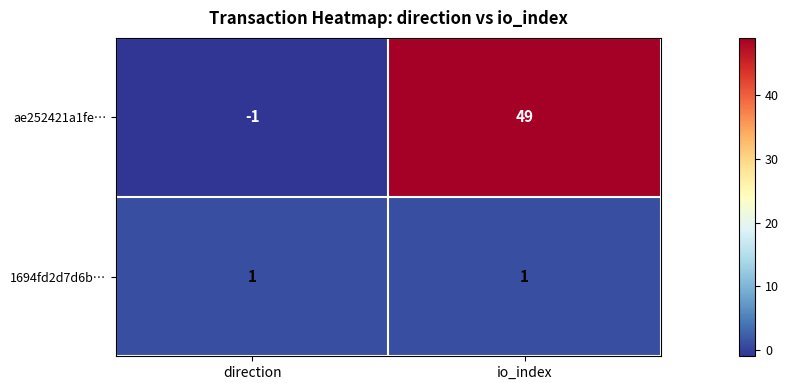

At how many categories does at least one series exceed 27?

1